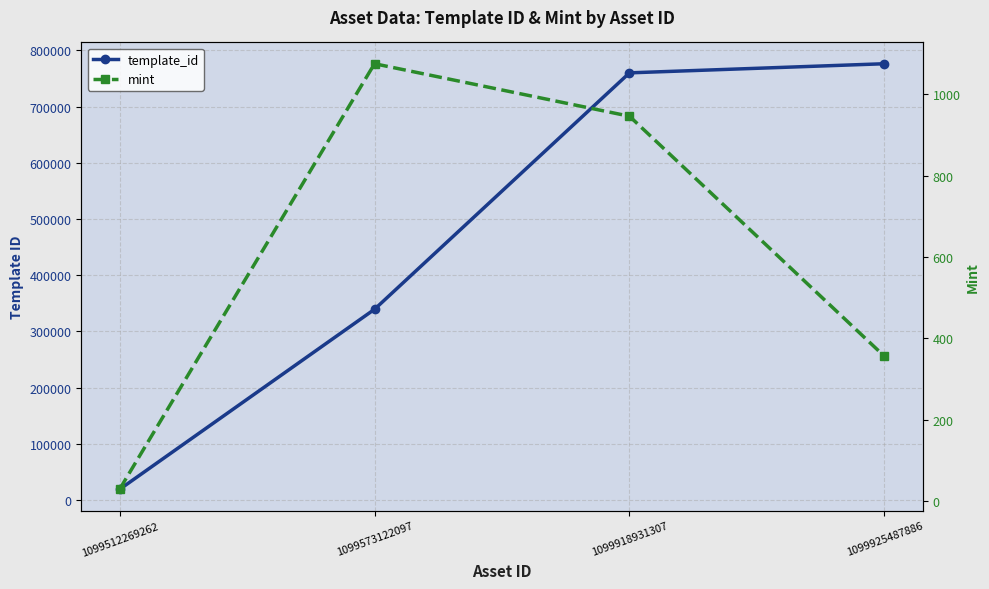

What is the difference between the second highest and second lowest values in the mint series?

590